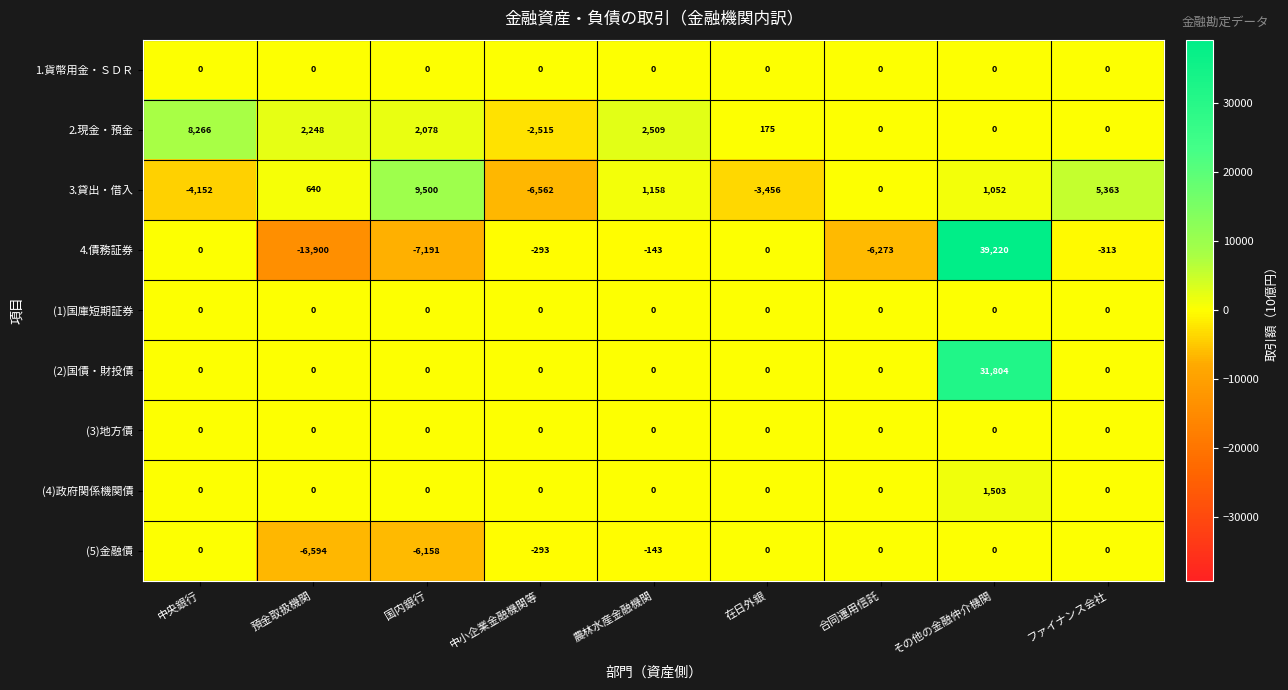

What is the spread (max minus min) of values at 国内銀行?

16691